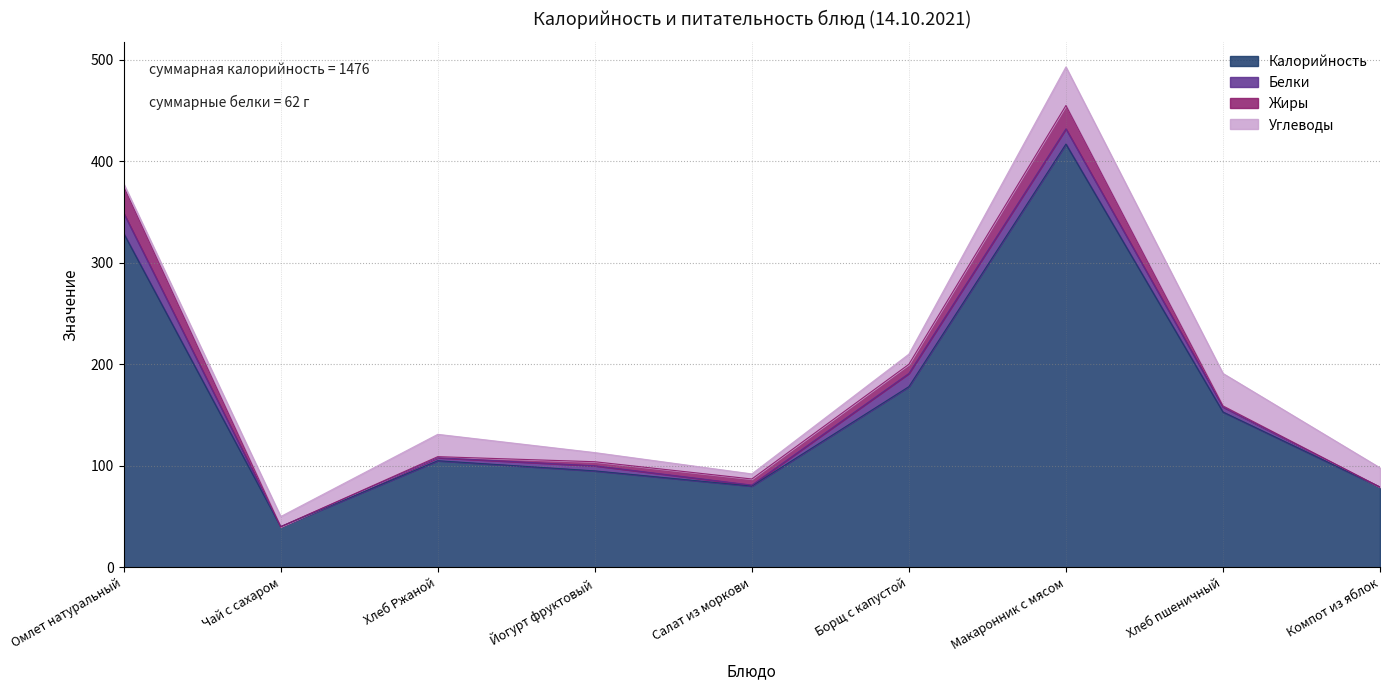

What is the minimum value for Калорийность?

40